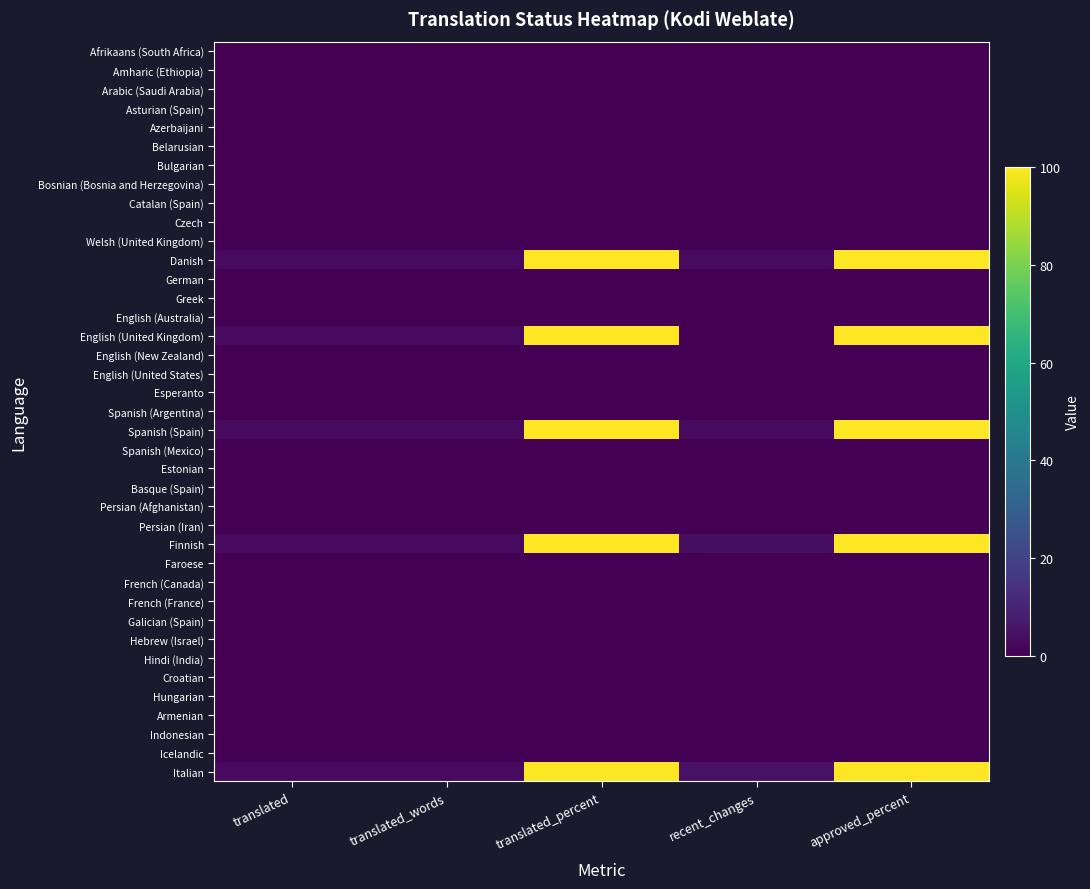

At which category is the sum across all series the highest?

translated_percent